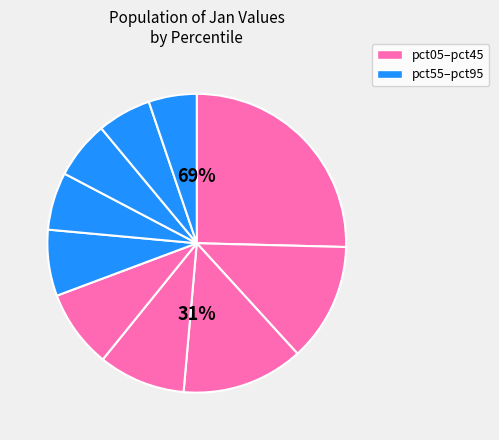

Count the number of slices in the pie.

10